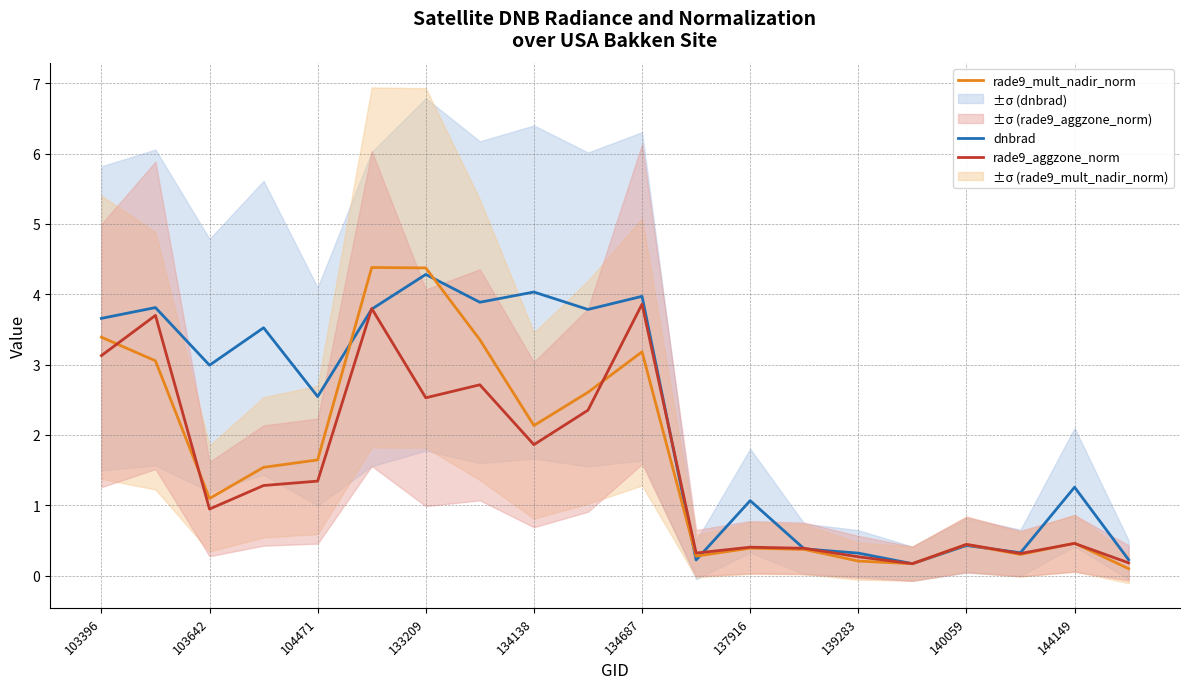

The dnbrad series shows 6.7 at 134138. True or false?

False